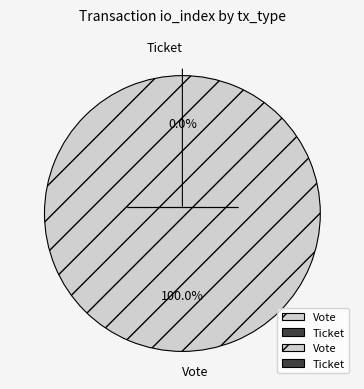

What portion of the pie excludes Ticket?

100.0%